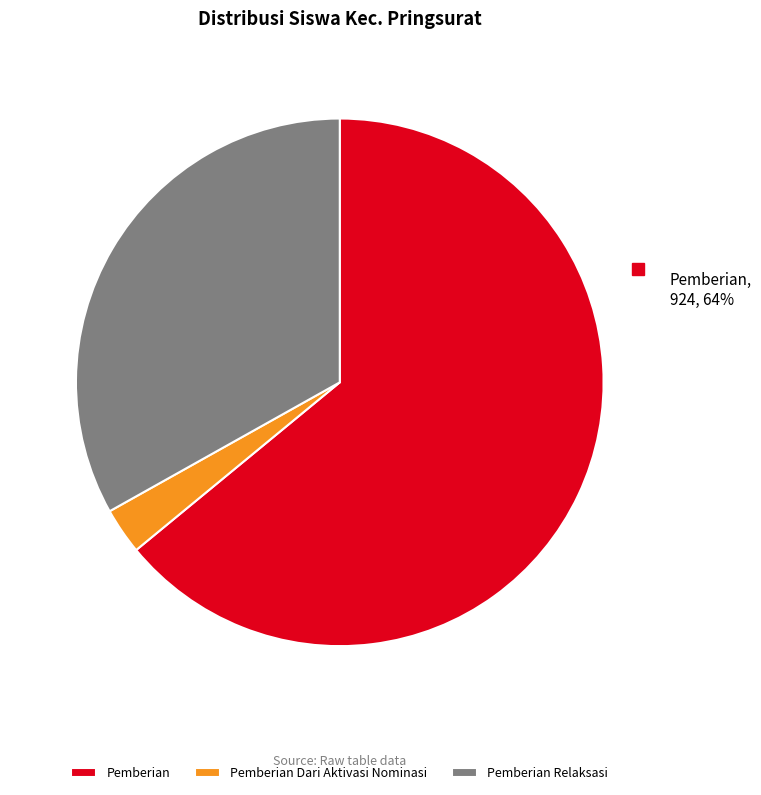

Which category has the biggest portion of the pie?

Pemberian